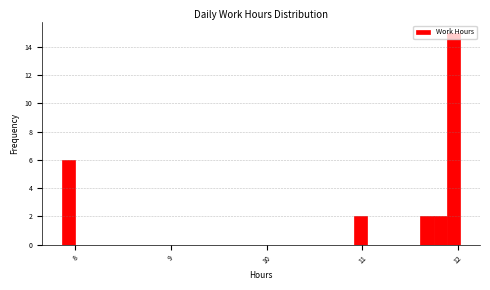

Read against the x-axis, roughly where is the centre of the tallest bar?

12.0